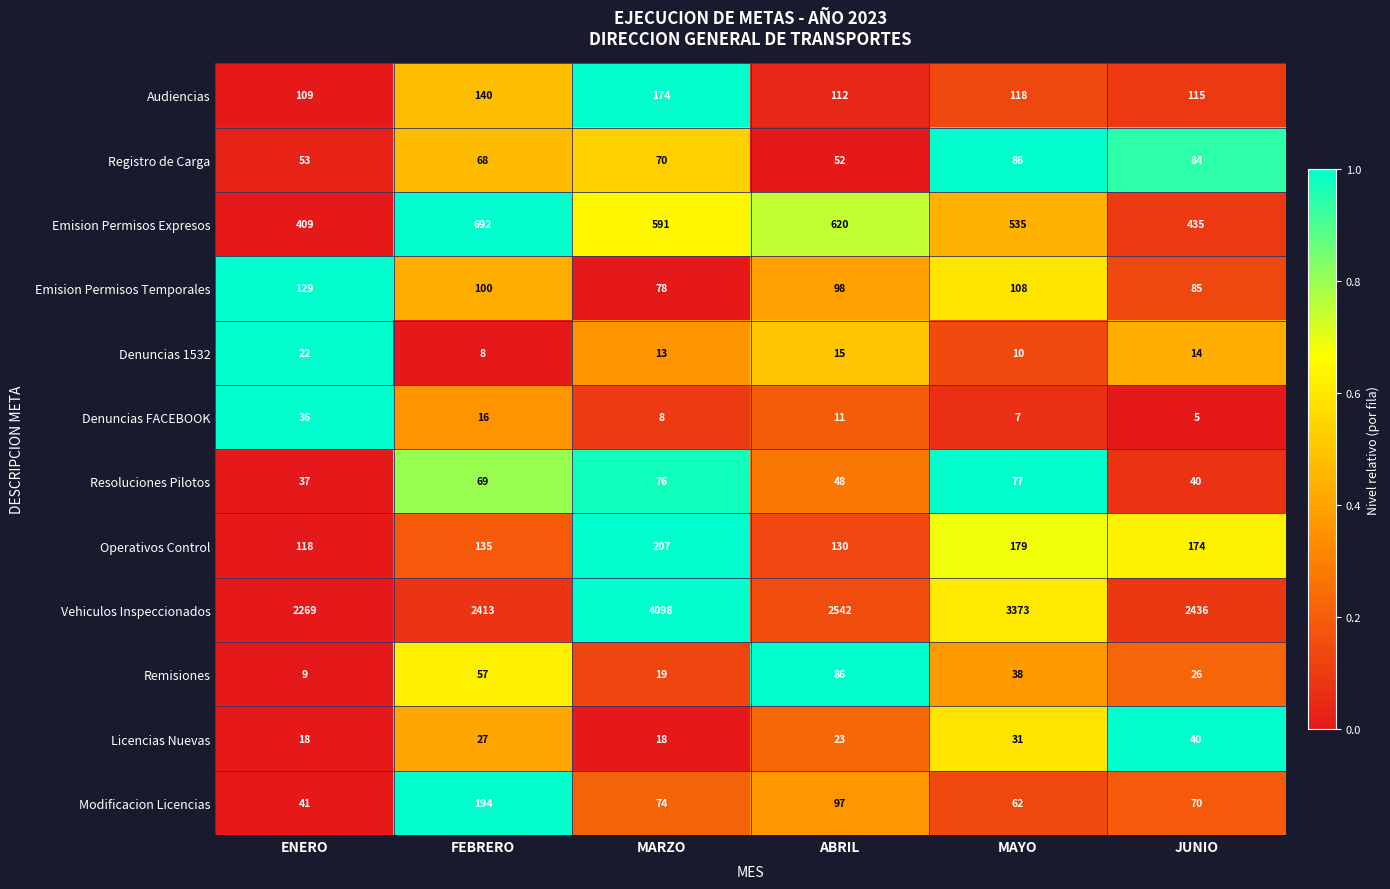

What is the difference between the Remisiones values at ABRIL and JUNIO?

60